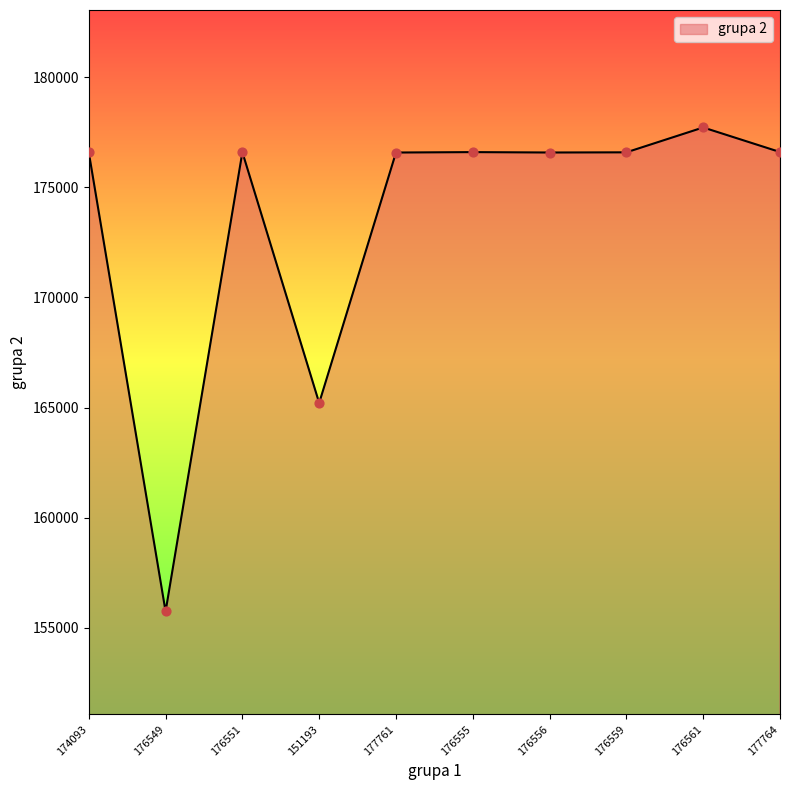

What is the change in value from 174093 to 177764?

+12